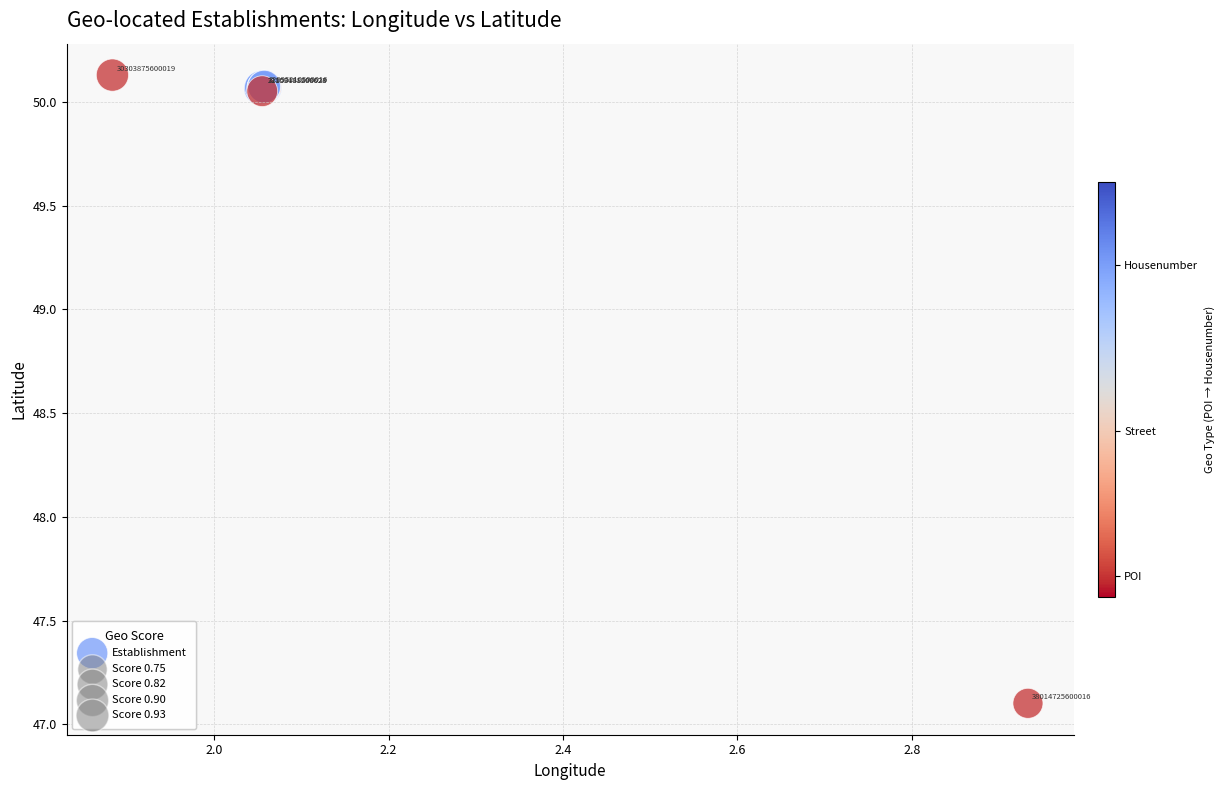

What Y value in the scatter plot is closest to 48?

47.1